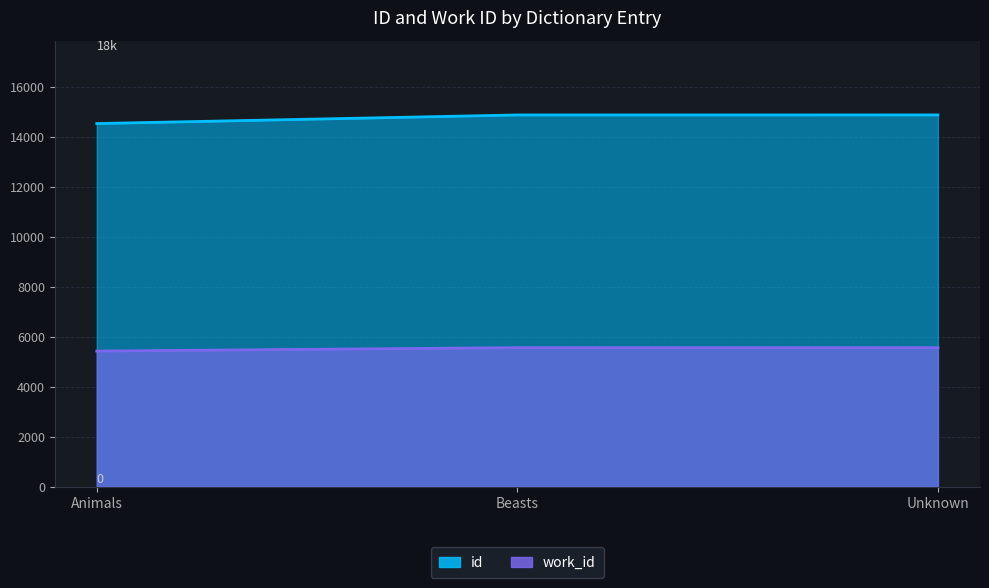

List the series in order of their overall mean, lowest first.

work_id, id